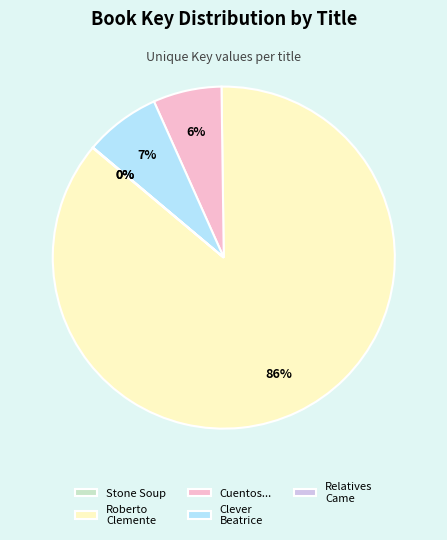

The Clever Beatrice slice represents 7% of the pie. True or false?

True